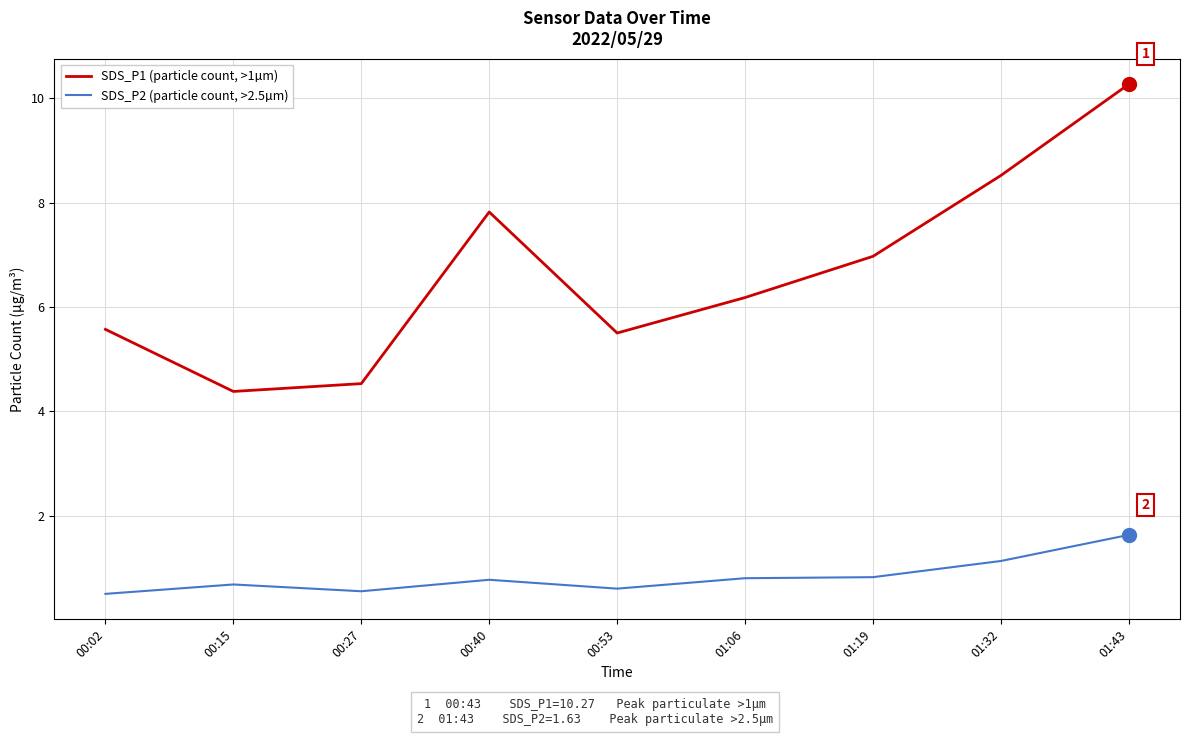

Reading left to right, what are all the values shown in this chart?

SDS_P1 (particle count, >1µm): 00:02=5.6	00:15=4.4	00:27=4.5	00:40=7.8	00:53=5.5	01:06=6.2	01:19=7.0	01:32=8.5	01:43=10.3
SDS_P2 (particle count, >2.5µm): 00:02=0.5	00:15=0.7	00:27=0.6	00:40=0.8	00:53=0.6	01:06=0.8	01:19=0.8	01:32=1.1	01:43=1.6